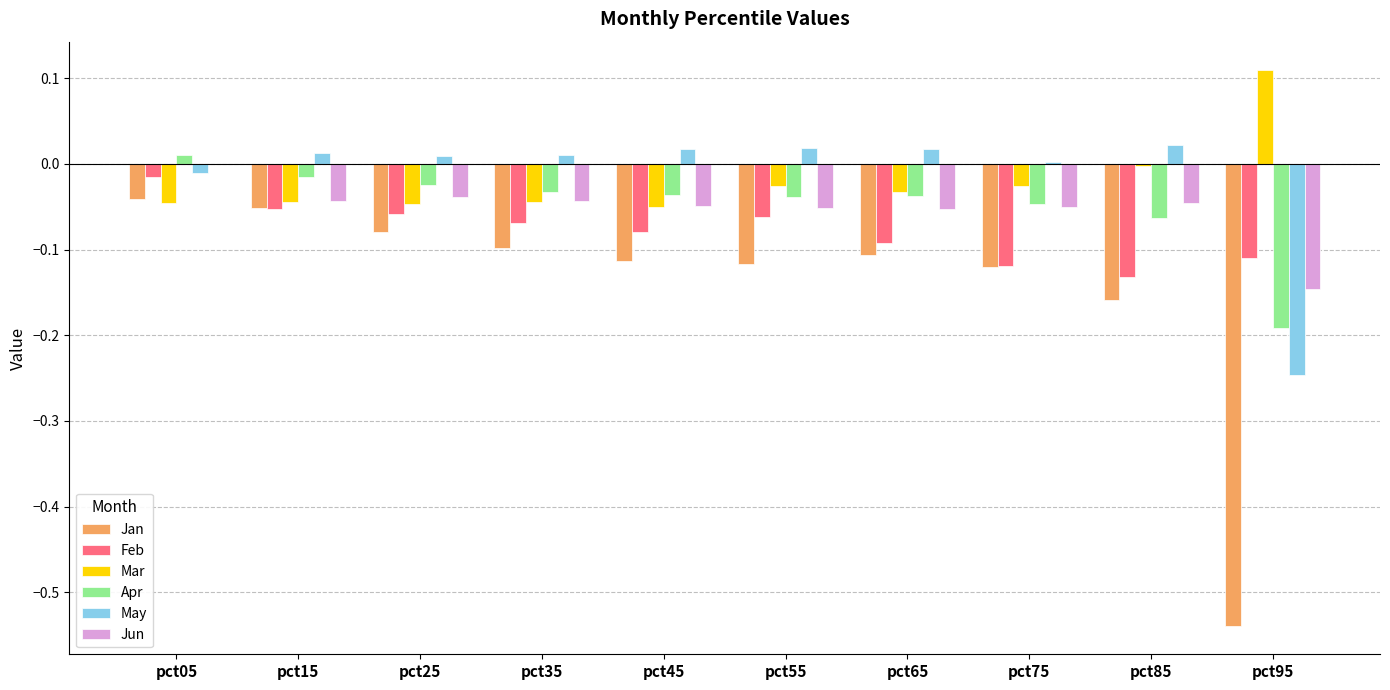

Where does the May series first go above 0?

pct15